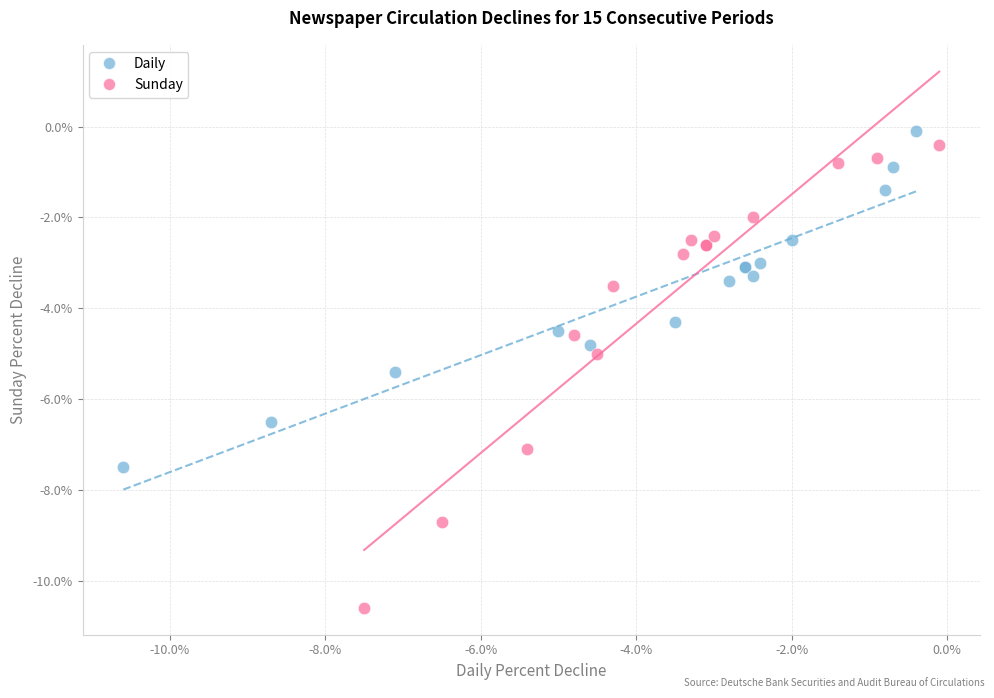

Which series has the largest Y range (max minus min)?

Sunday